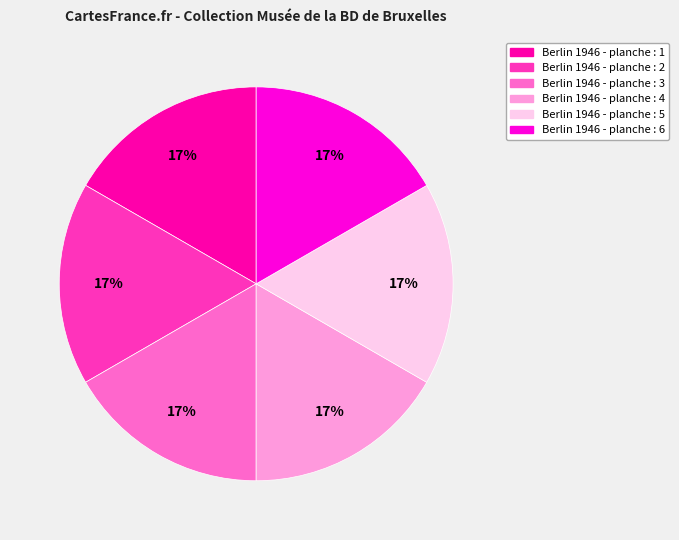

Approximately how many times larger is the value at Berlin 1946 - planche : 5 compared to Berlin 1946 - planche : 1?

1.0